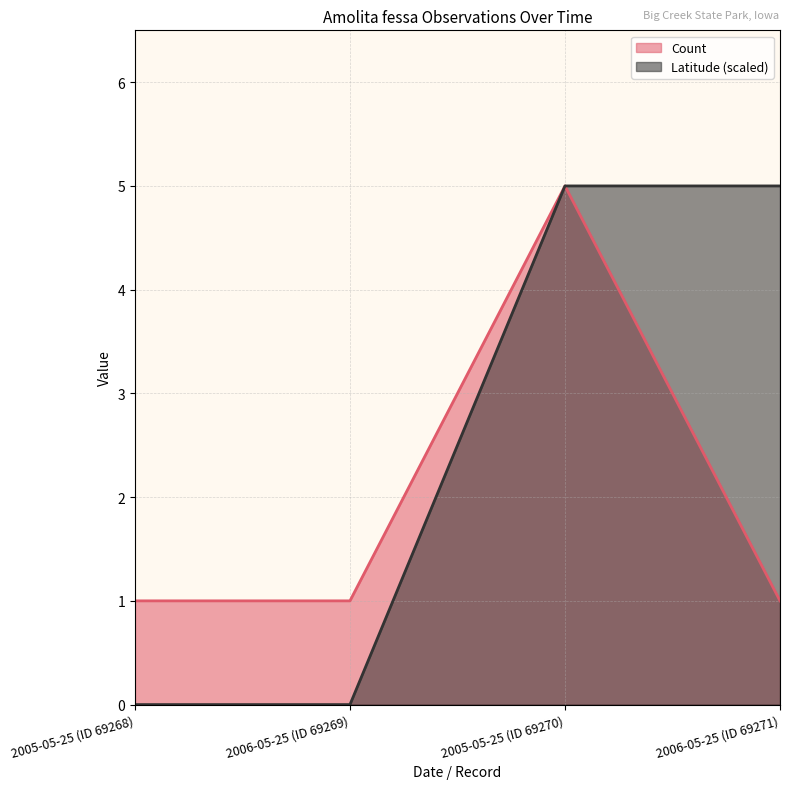

True or false: Count has more than 2 points higher than both neighbors.

False